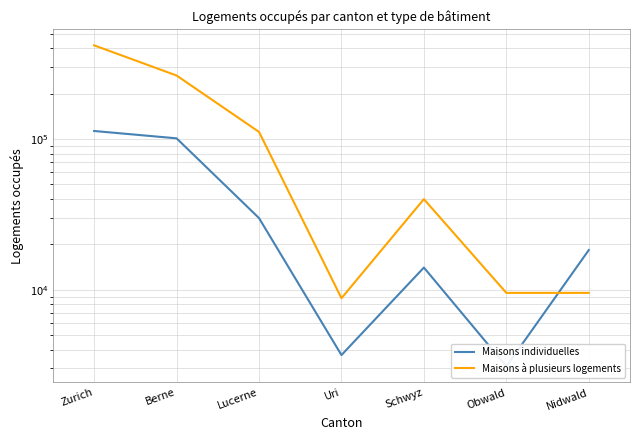

What is the highest value of the Maisons à plusieurs logements series?

419311